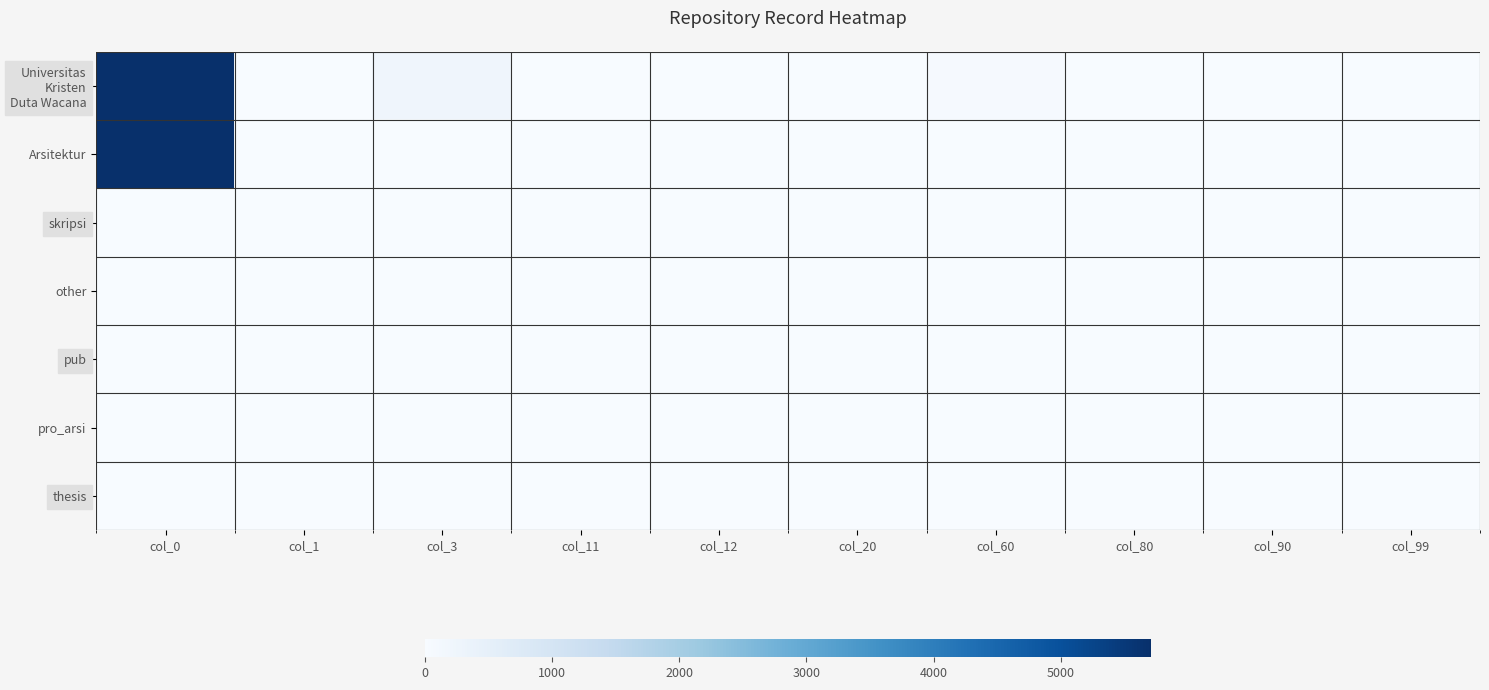

How many categories are shown in the chart?

10